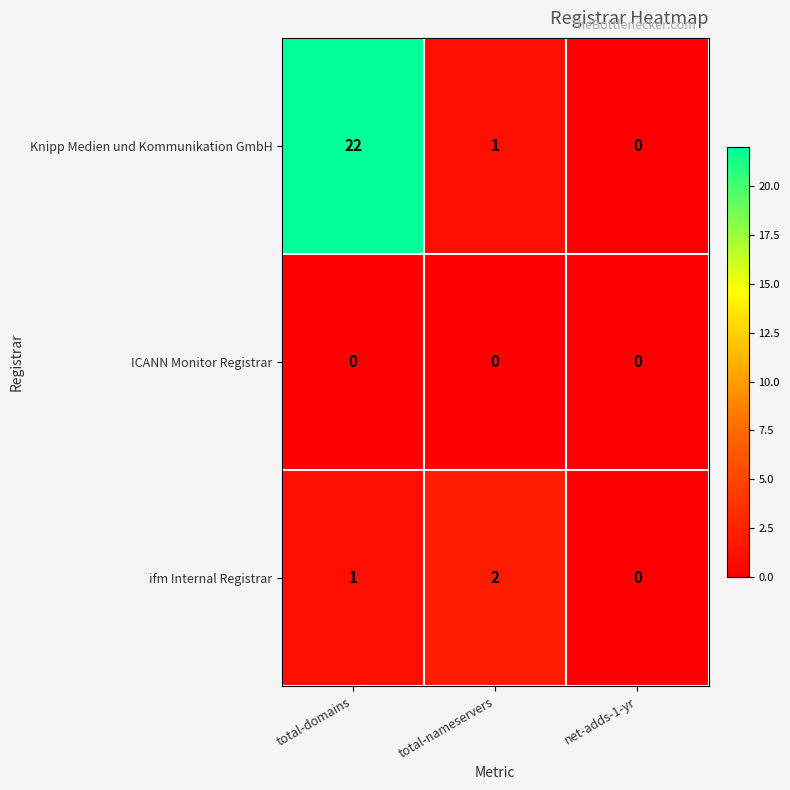

List the labels in order of ifm Internal Registrar value, largest first.

total-nameservers, total-domains, net-adds-1-yr